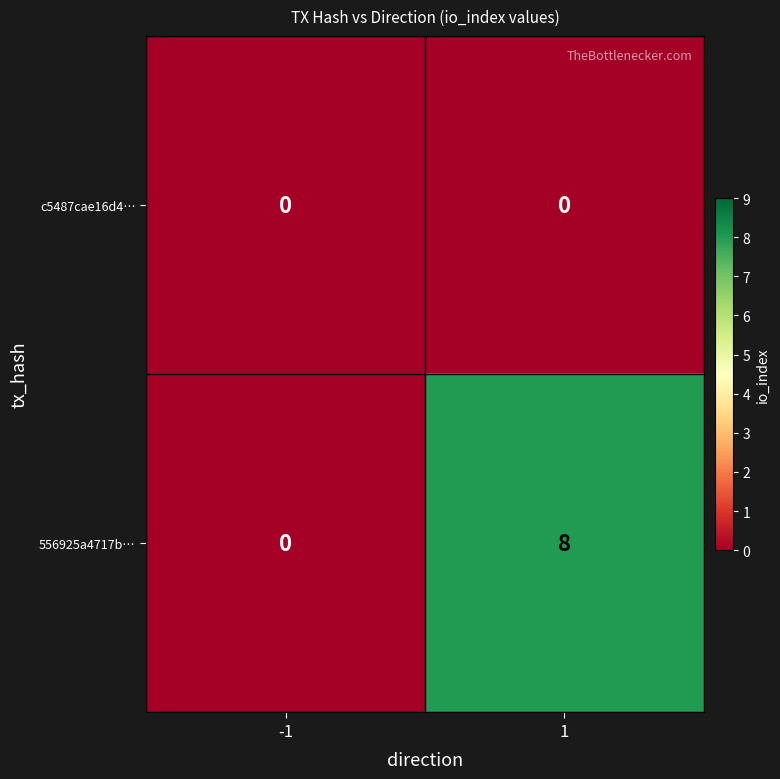

What is the greatest value displayed?

8